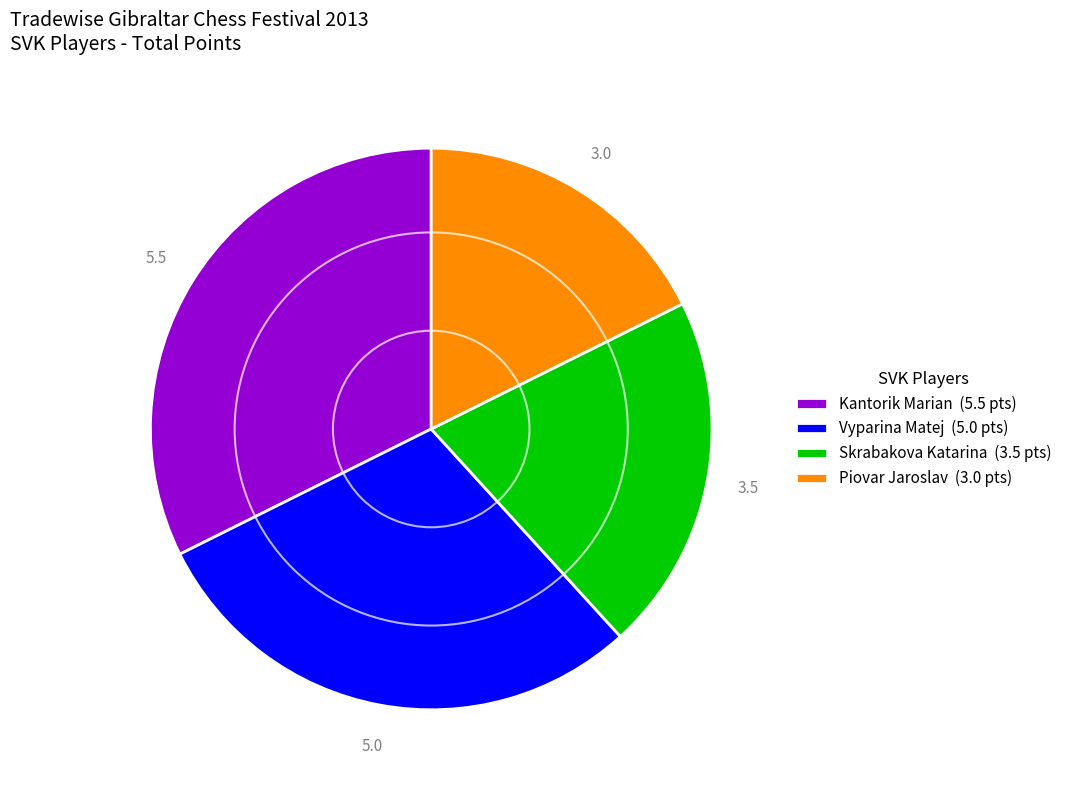

Which category has the smallest portion of the pie?

Piovar Jaroslav